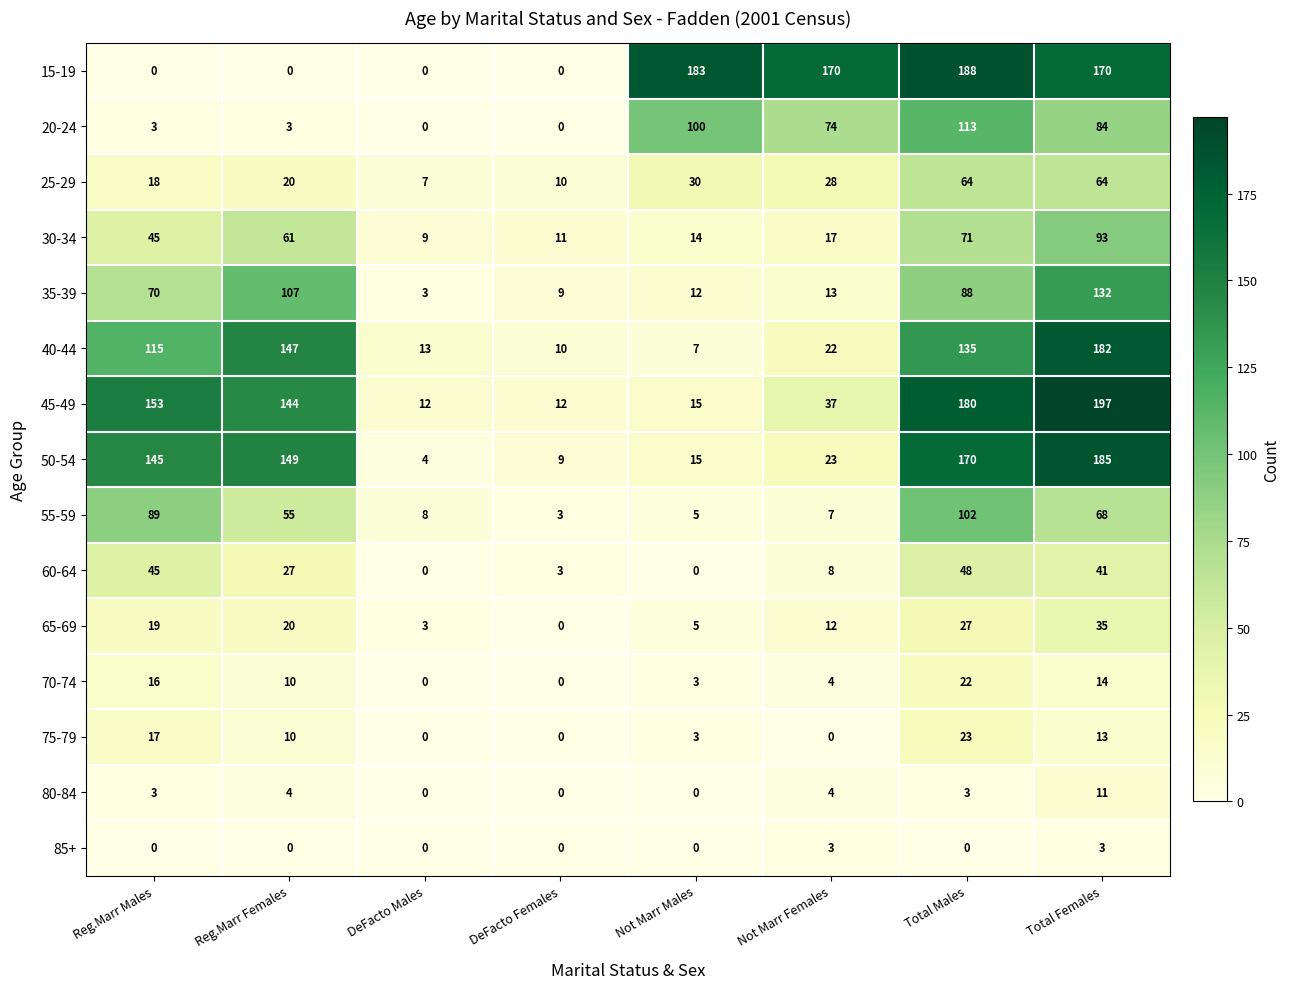

At how many categories does at least one series exceed 123?

6